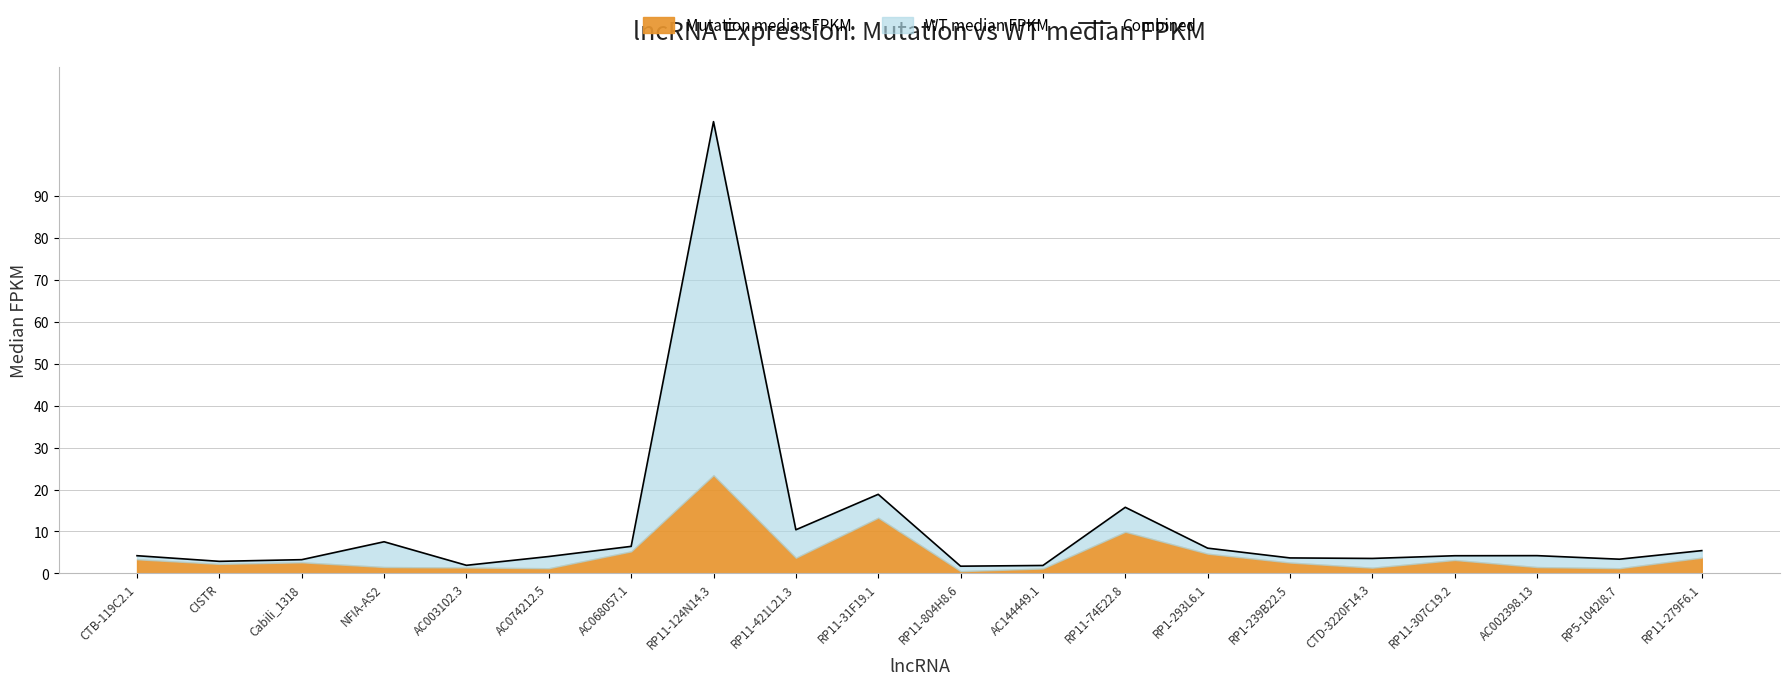

How many categories are shown in the chart?

20